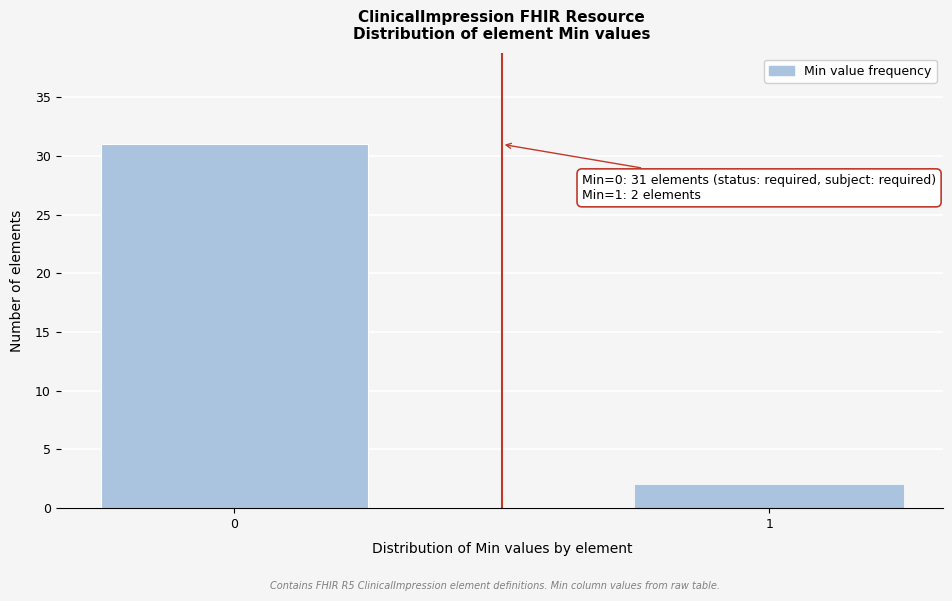

Reading left to right, extract all data points from this chart.

0=31	1=2